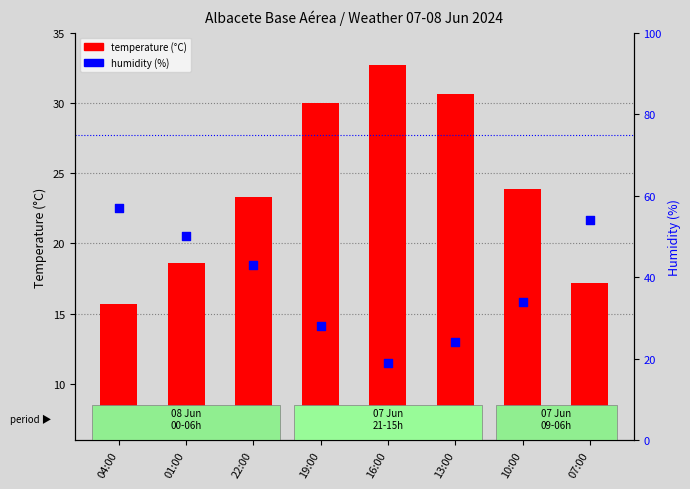

What are all the series names shown in the legend?

temperature (°C), humidity (%)